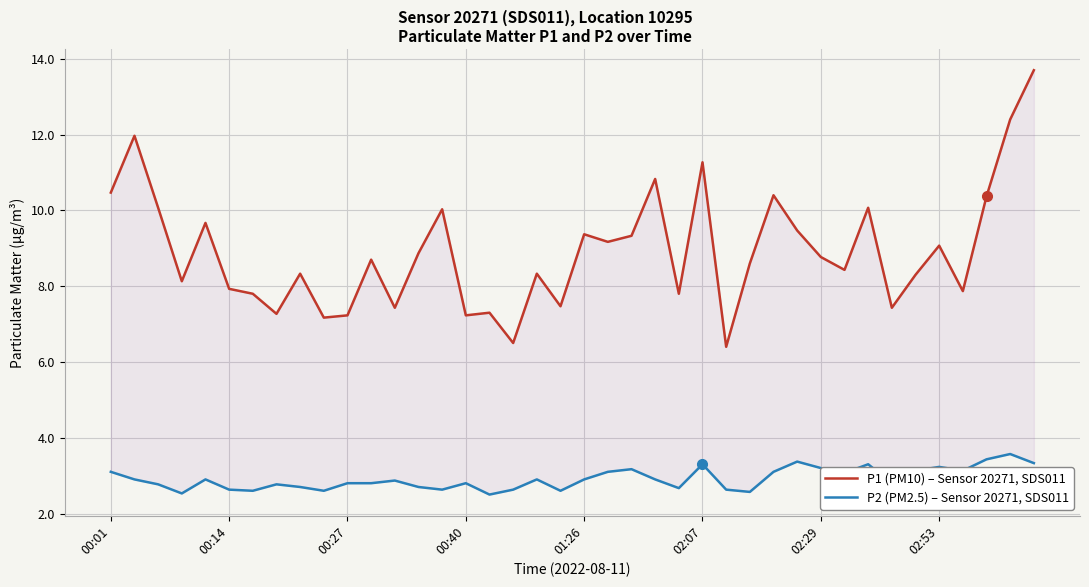

List the labels in order of P2 (PM2.5) – Sensor 20271, SDS011 value, largest first.

38, 37, 29, 39, 25, 32, 35, 30, 22, 34, 36, 00:01, 21, 28, 31, 00:14, 01:26, 18, 20, 23, 12, 10, 11, 15, 33, 00:27, 02:53, 8, 13, 24, 02:07, 14, 17, 26, 02:29, 9, 19, 27, 00:40, 16